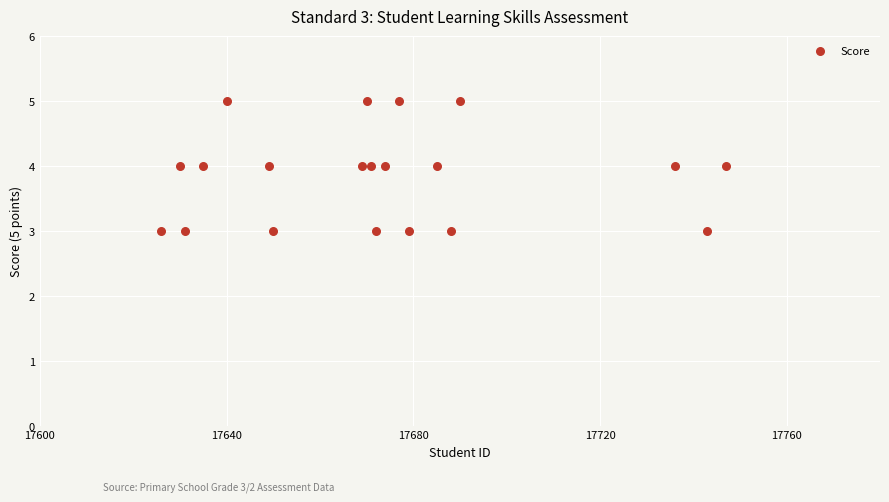

What is the range of X values (max minus min)?

121